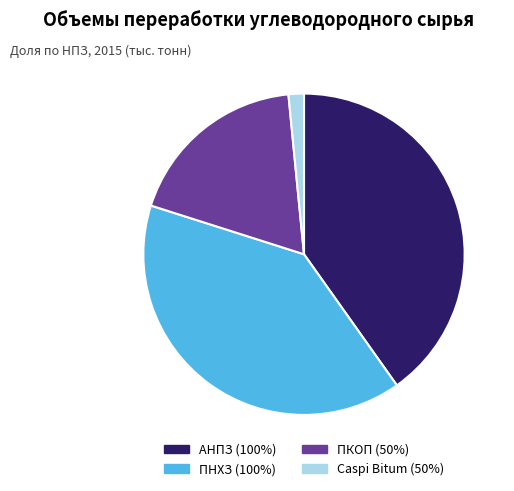

Which slice is the smallest?

Caspi Bitum (50%)